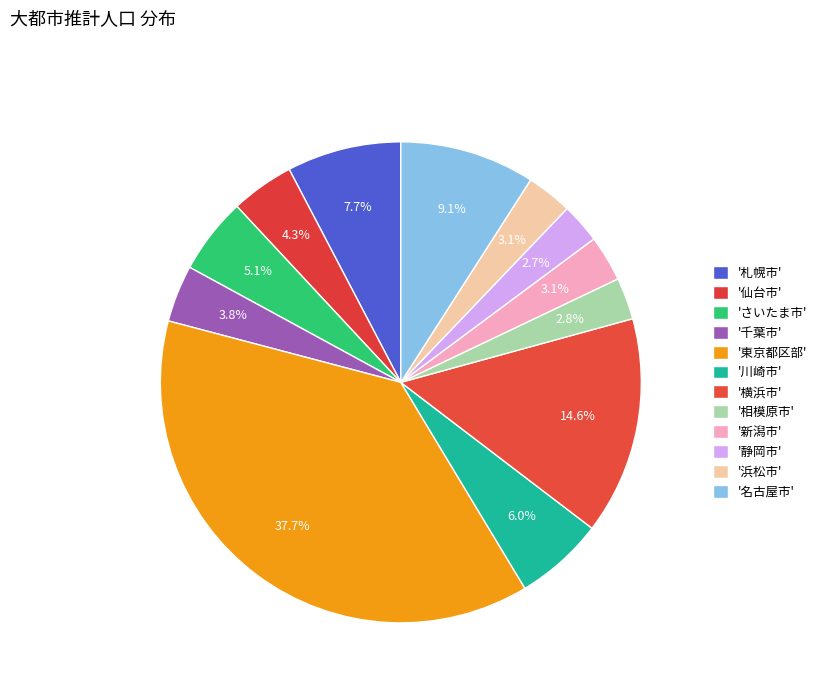

How many segments does this pie chart have?

12